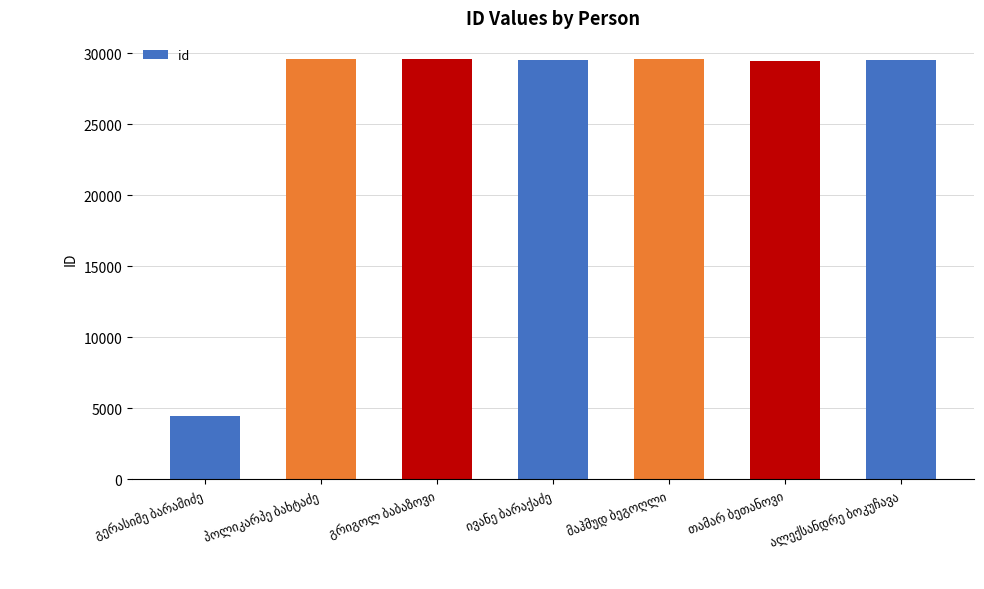

What is the value of the 5th bar from the left?

29594